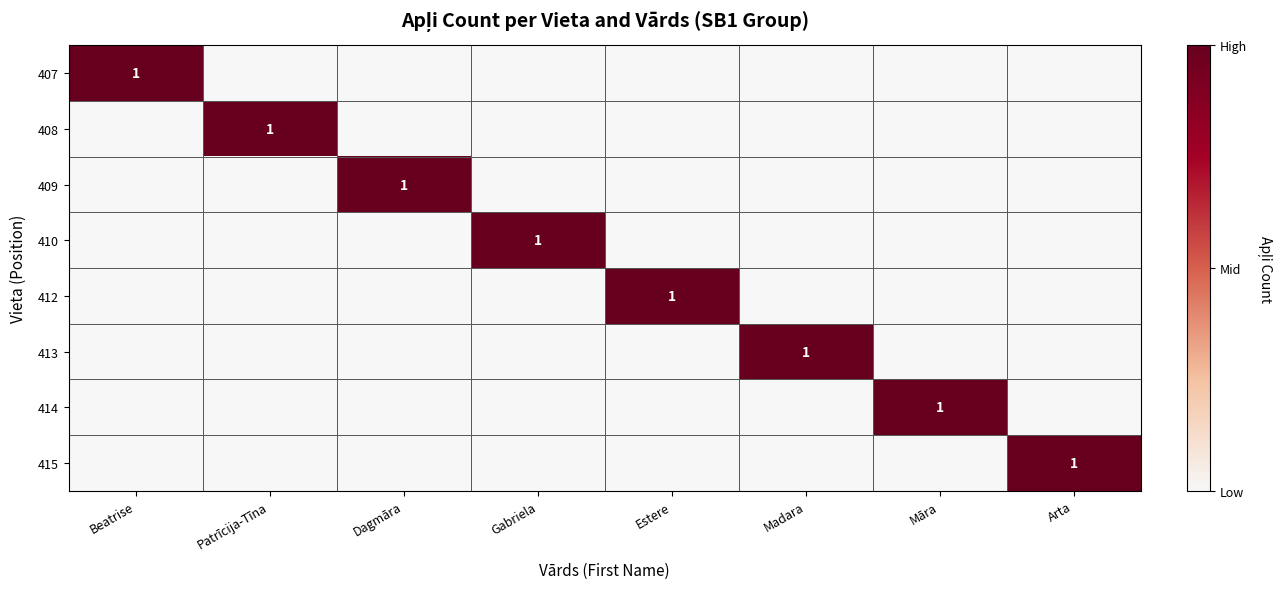

Is it true that 413 equals 1 at Madara?

True